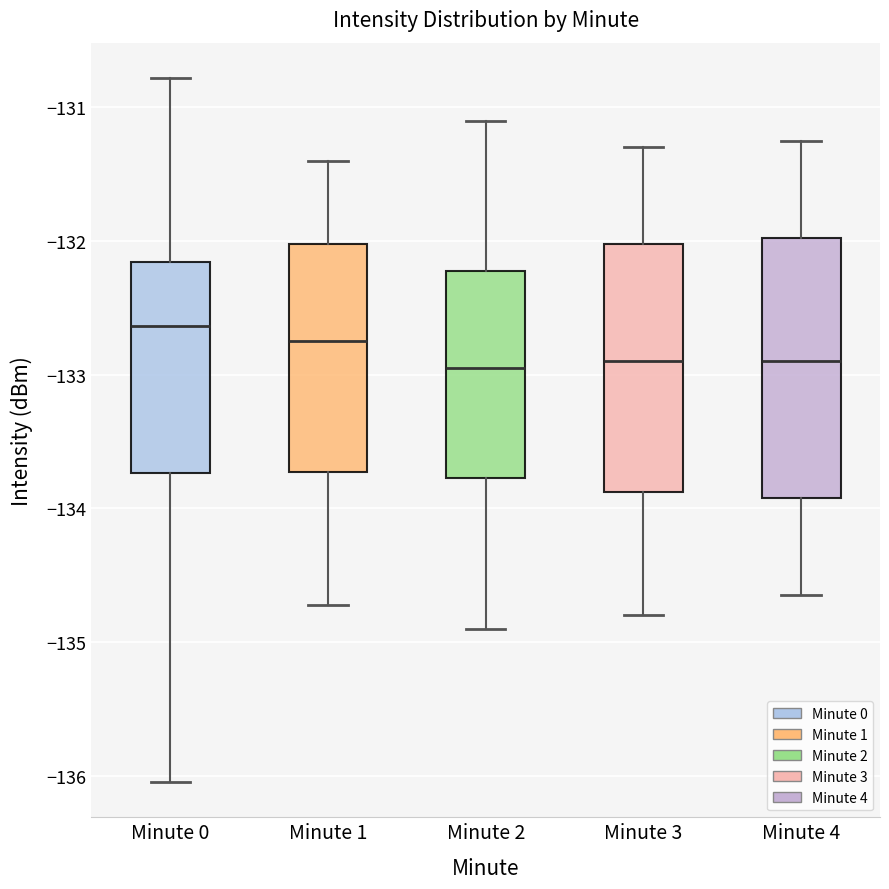

Reading left to right, transcribe this box plot: for each box, give where its median line is, the range the box spans, and where its two whiskers end, as read against the y-axis. The values are not printed on the chart, so give them approximately, as read against the axis.

Minute 0: median -132.6, box -133.7 to -132.2, whiskers -136.0 to -130.8
Minute 1: median -132.7, box -133.7 to -132.0, whiskers -134.7 to -131.4
Minute 2: median -132.9, box -133.8 to -132.2, whiskers -134.9 to -131.1
Minute 3: median -132.9, box -133.9 to -132.0, whiskers -134.8 to -131.3
Minute 4: median -132.9, box -133.9 to -132.0, whiskers -134.6 to -131.2